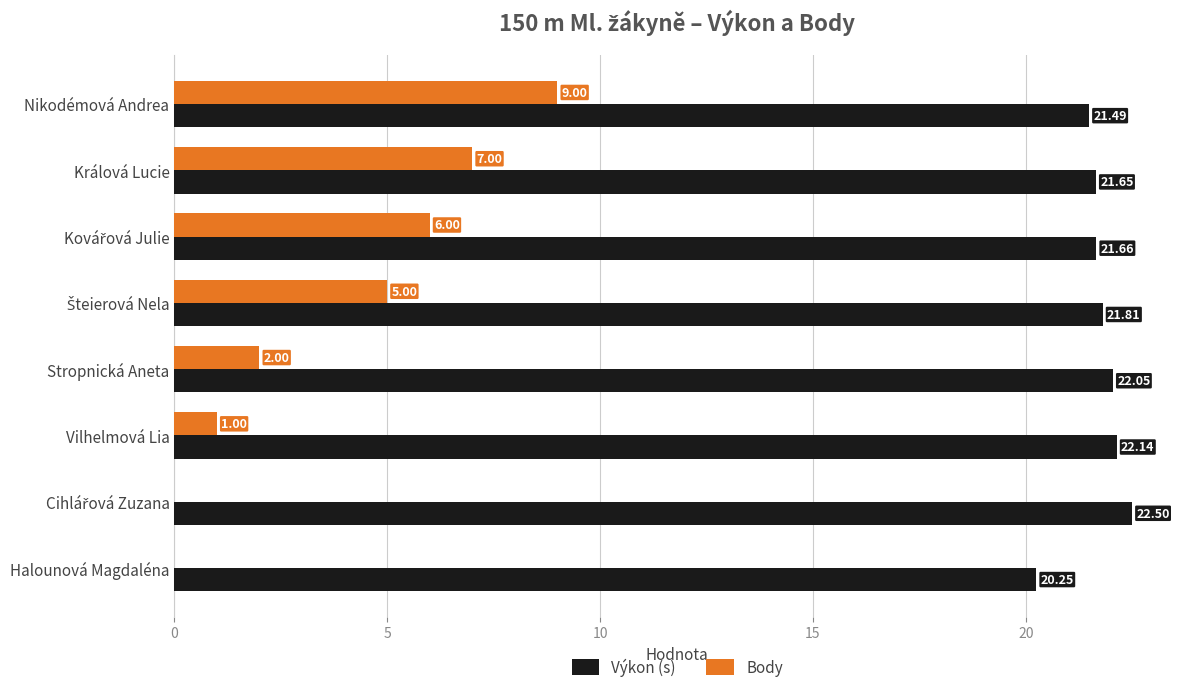

At which label is Výkon (s) closest to 21?

Nikodémová Andrea